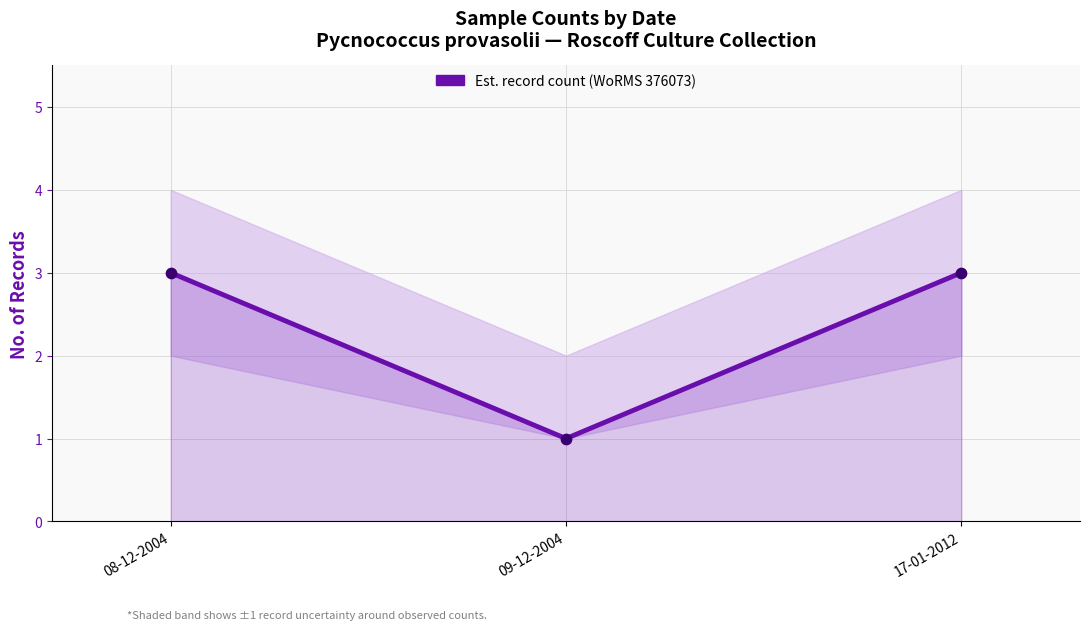

What is the ratio of the value at 09-12-2004 to the value at 17-01-2012?

0.3